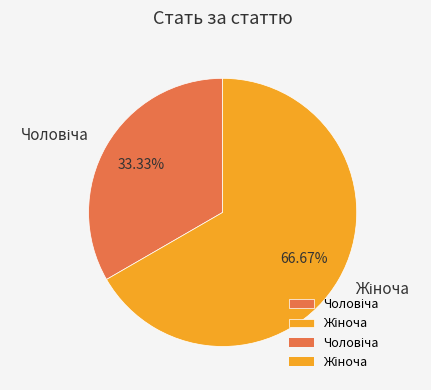

Is there a majority slice in this chart?

Yes